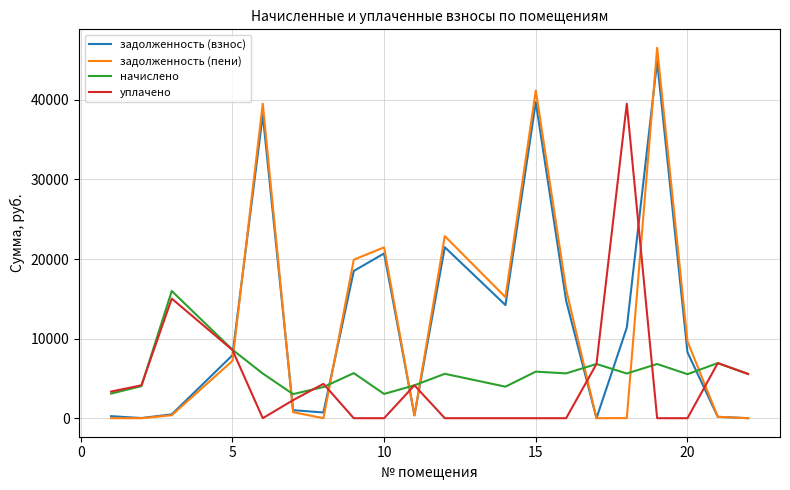

What is the maximum value for начислено?

15983.8